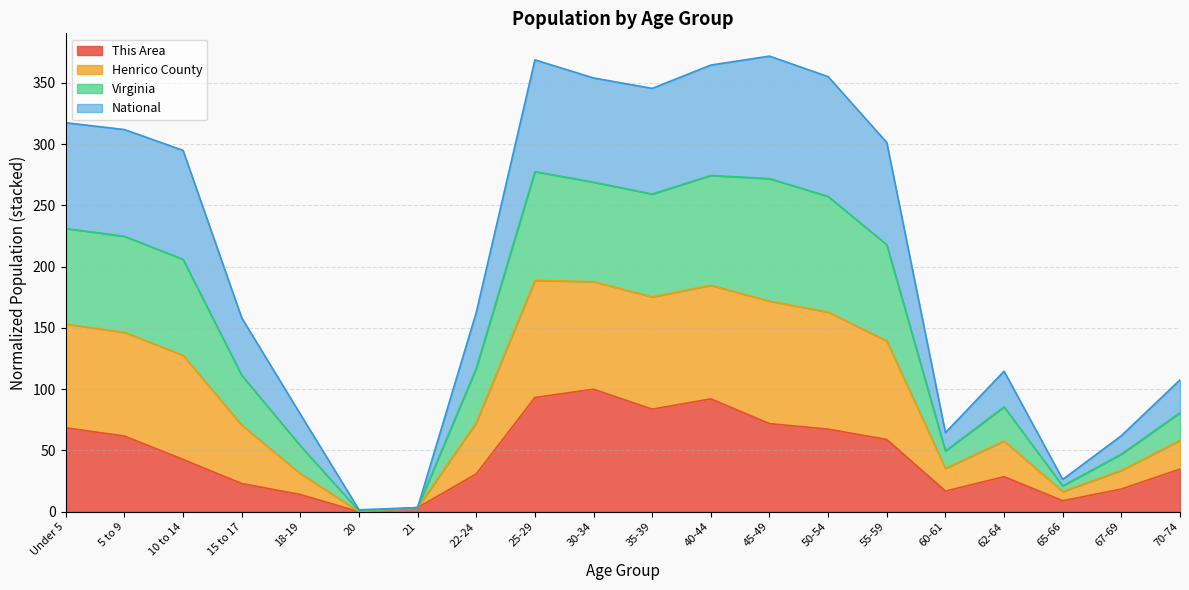

What is the total value across all series at 22-24?

162.7